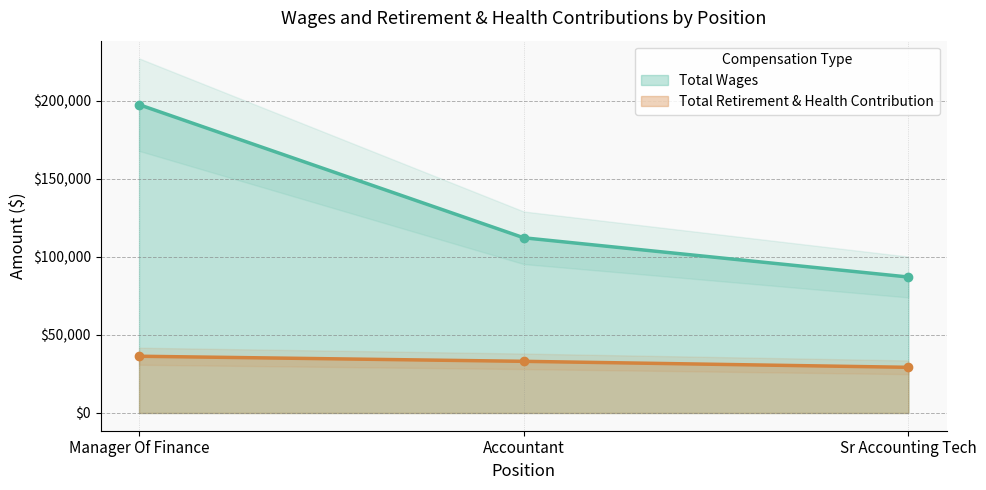

What is the sum of all Total Retirement & Health Contribution values?

98732